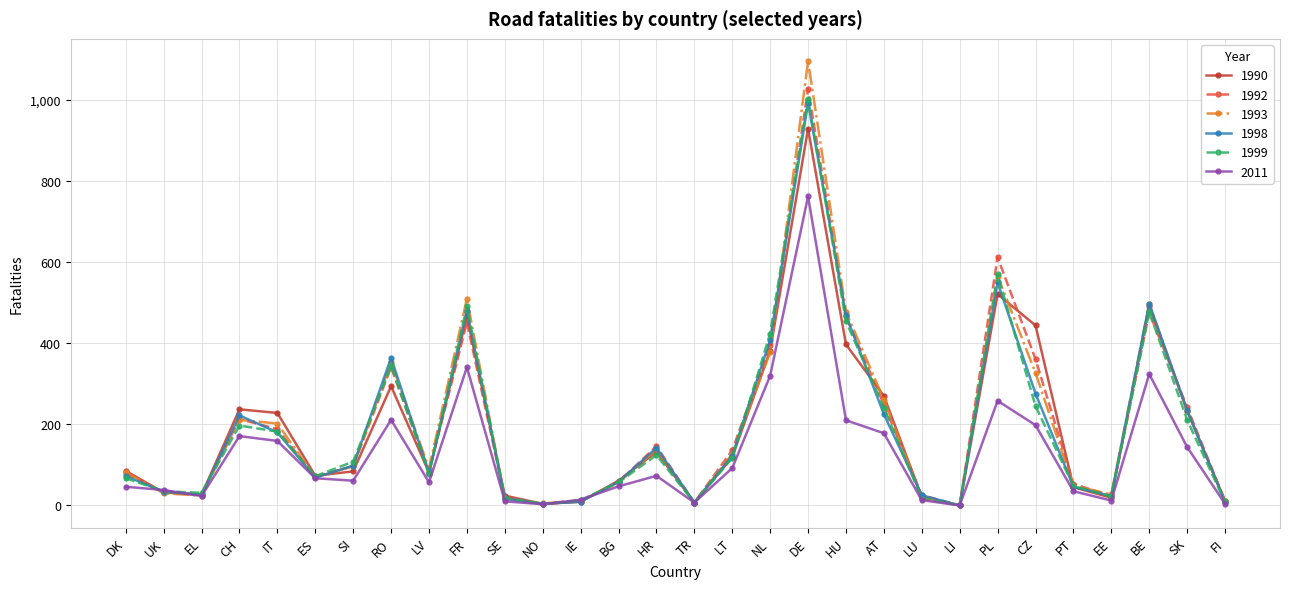

At which category does 1998 reach its first local peak?

CH